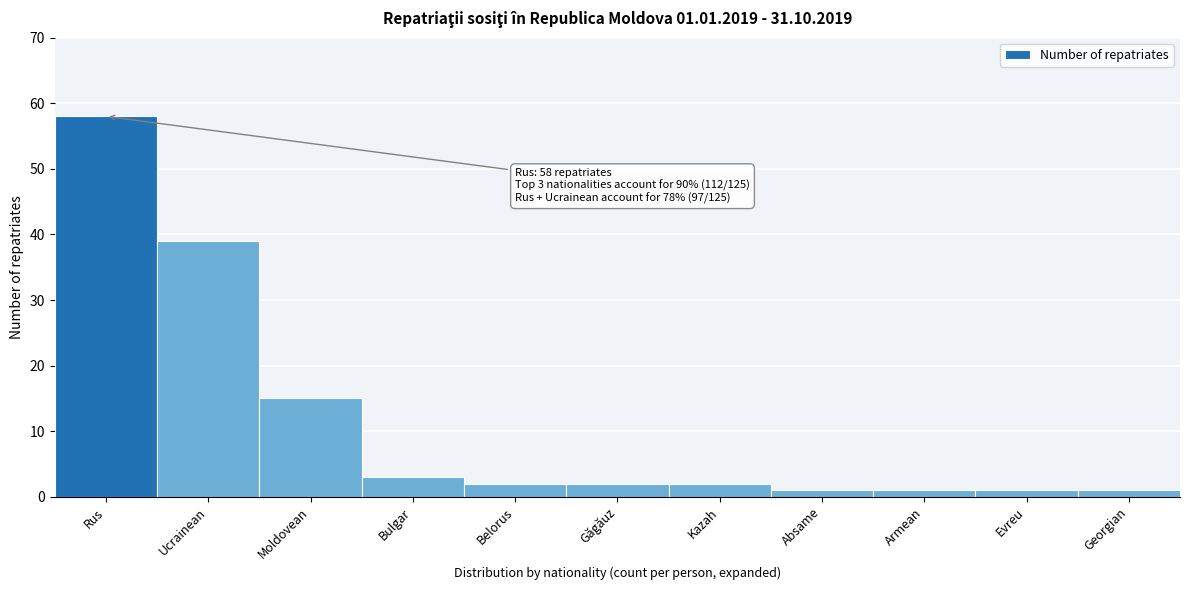

Reading left to right, what are all the values shown in this chart?

58	39	15	3	2	2	2	1	1	1	1